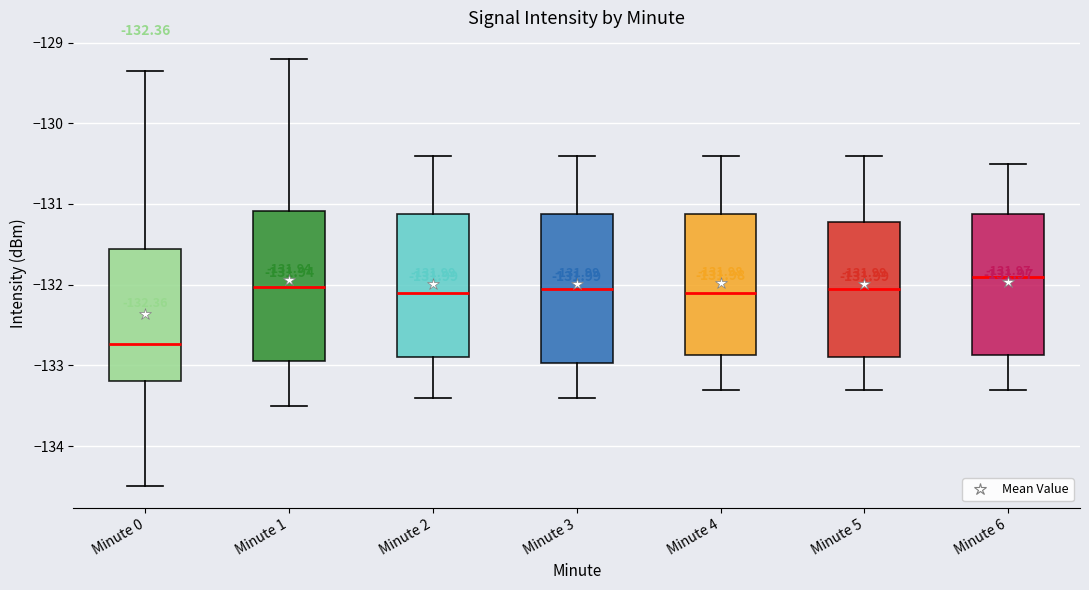

Which box's median line is the lowest?

Minute 0